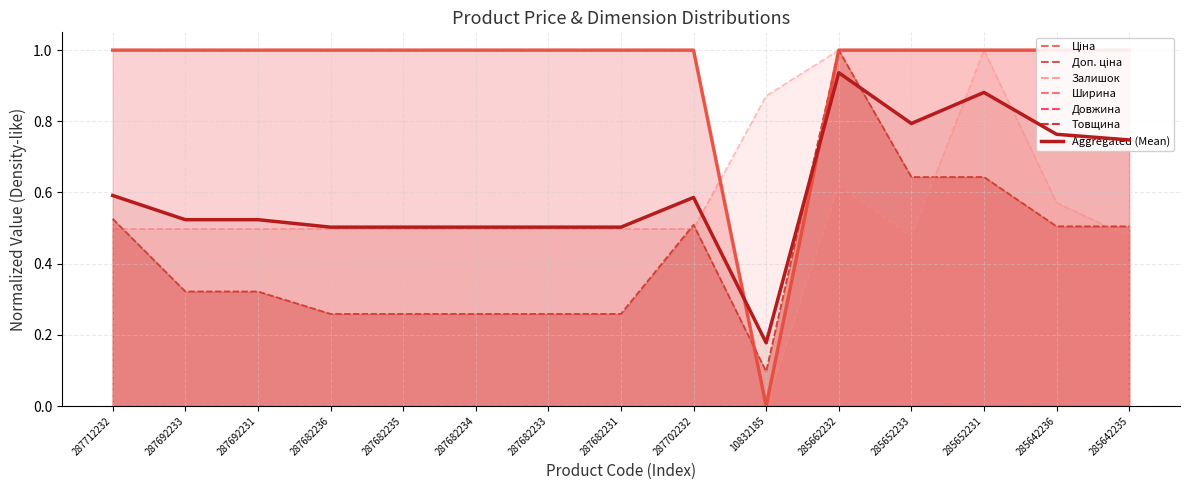

At which category does the chart reach its peak across all series?

285662232